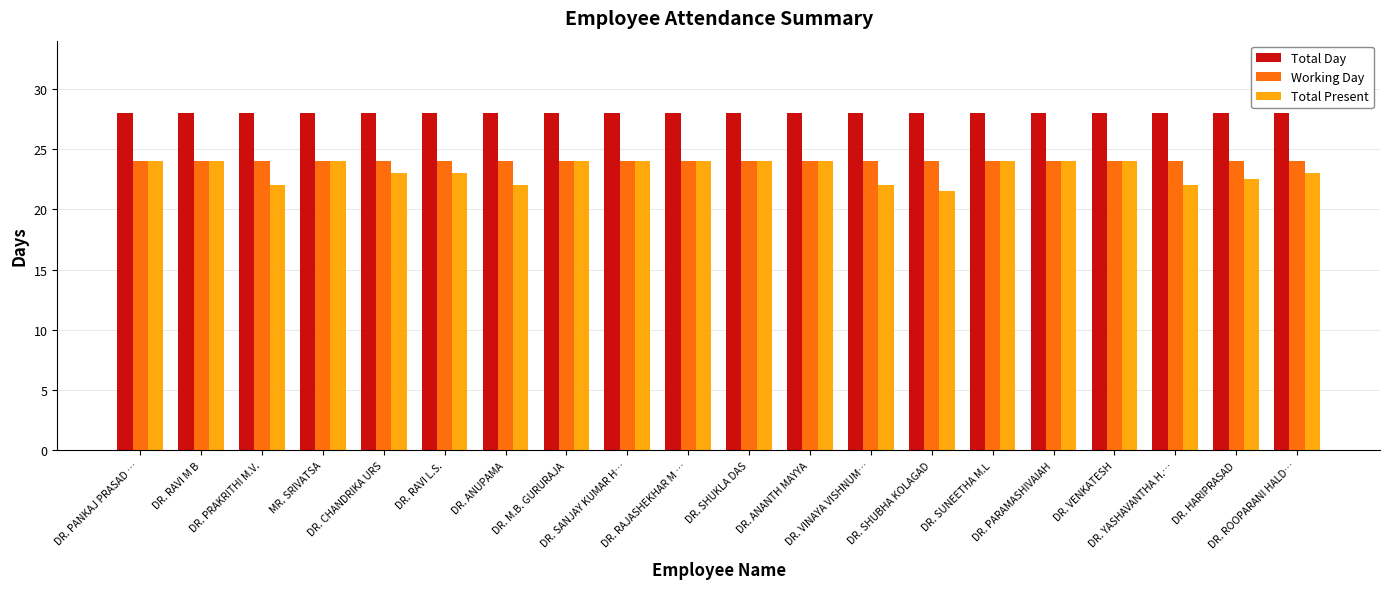

Is it true that Working Day equals 24.0 at DR. SANJAY KUMAR H…?

True